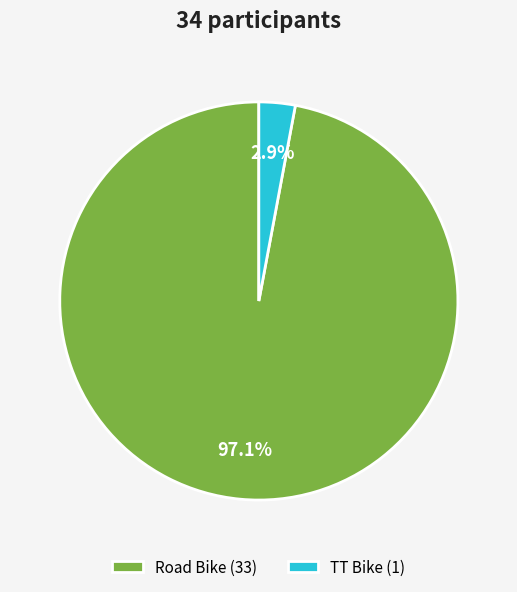

Rank the categories by value from highest to lowest.

Road Bike, TT Bike